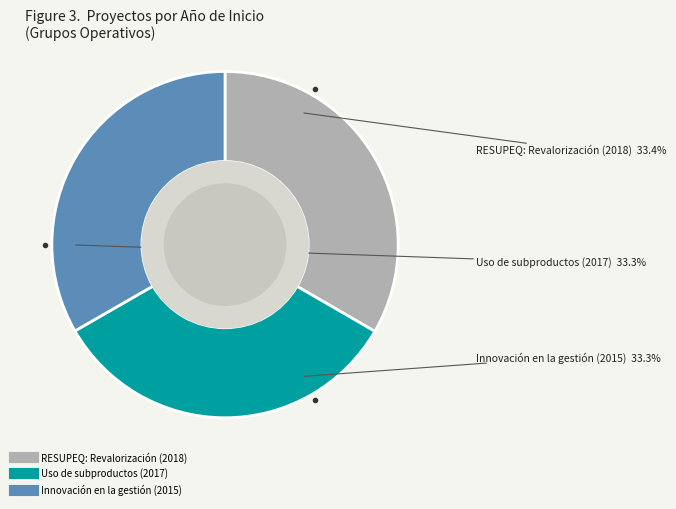

What is the ratio of the value at RESUPEQ: Revalorización (2018) to the value at Uso de subproductos (2017)?

1.0